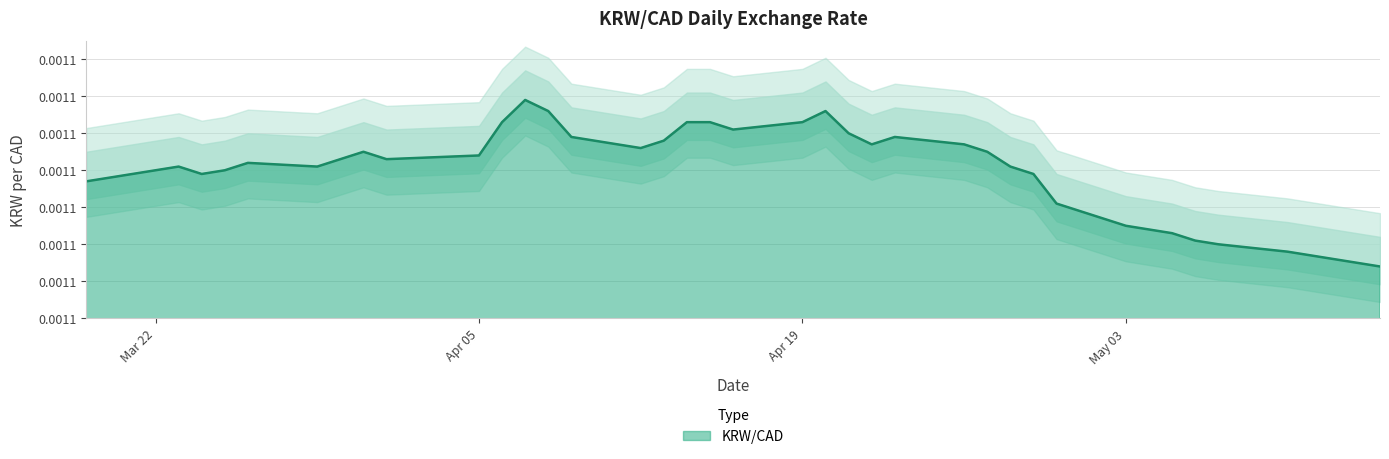

Does the chart have visible grid lines?

Yes